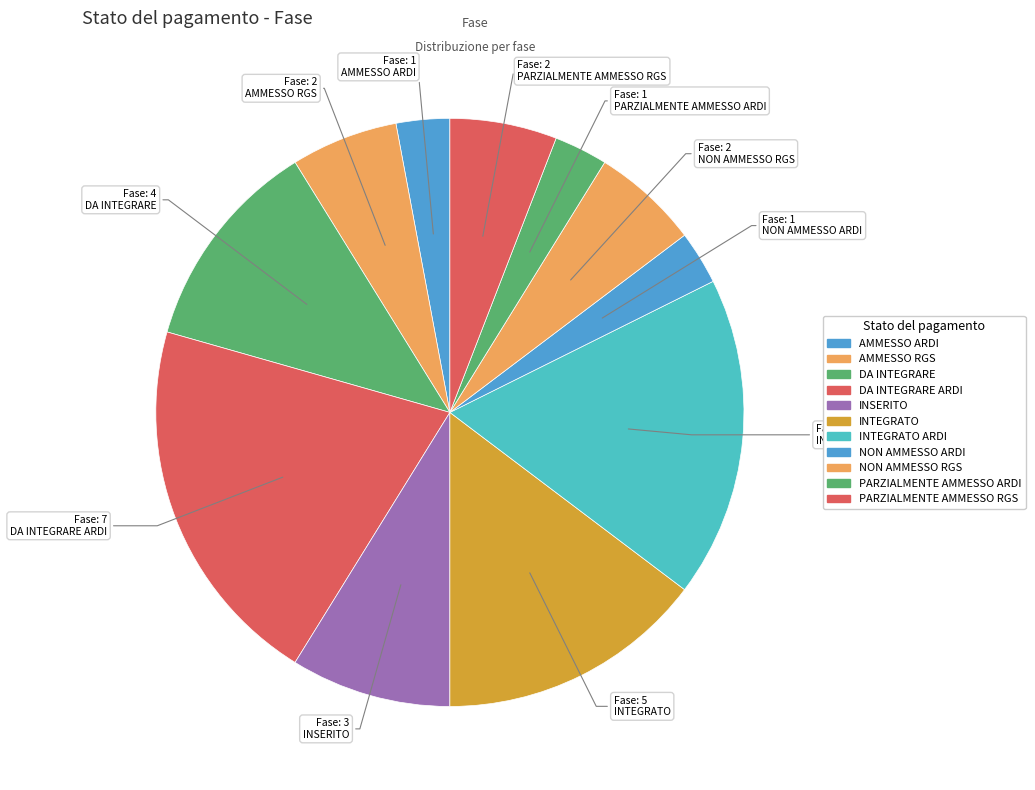

Does any single category account for the majority?

No